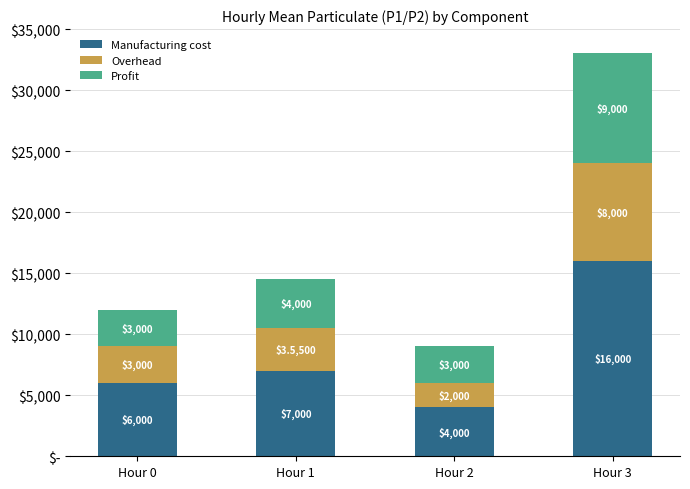

Between Hour 2 and Hour 3, which series saw the biggest shift?

Manufacturing cost